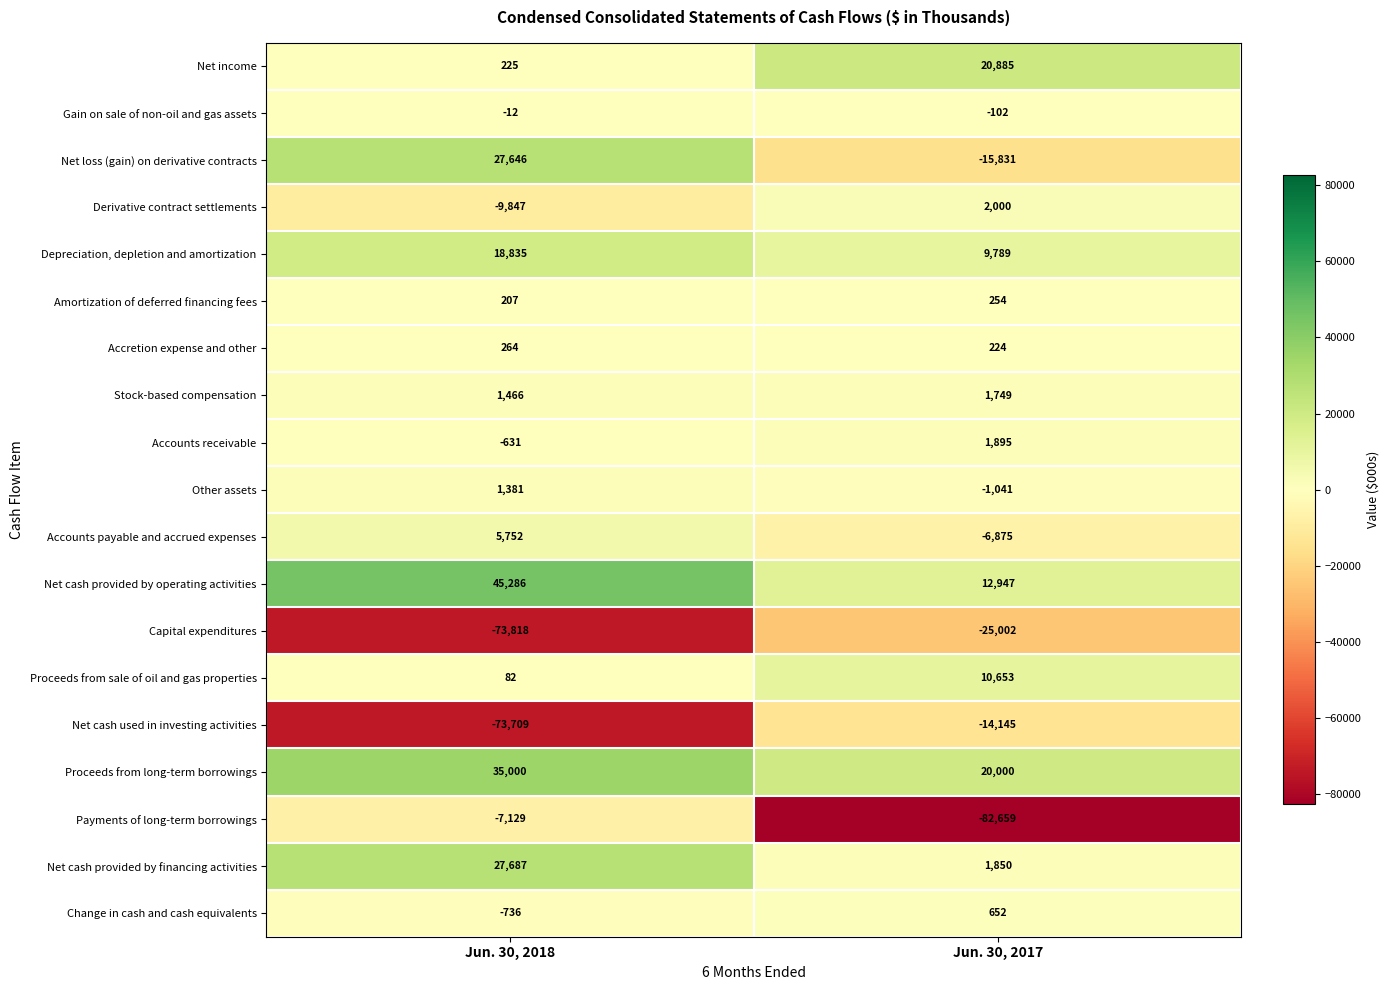

What is the difference between the maximum and minimum values in the Accretion expense and other series?

40